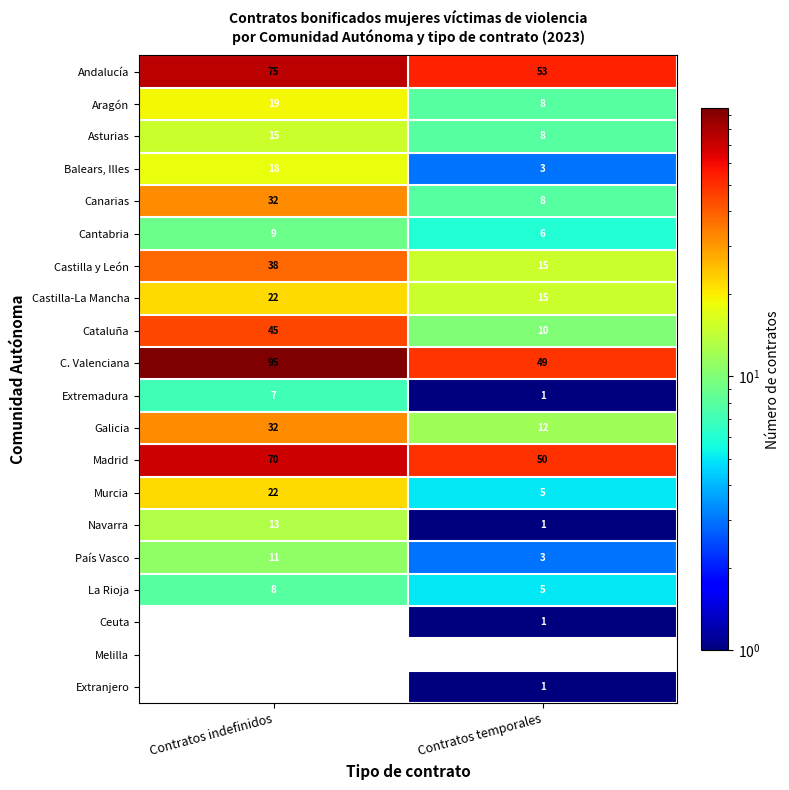

Between Contratos indefinidos and Contratos temporales, which series saw the biggest shift?

C. Valenciana